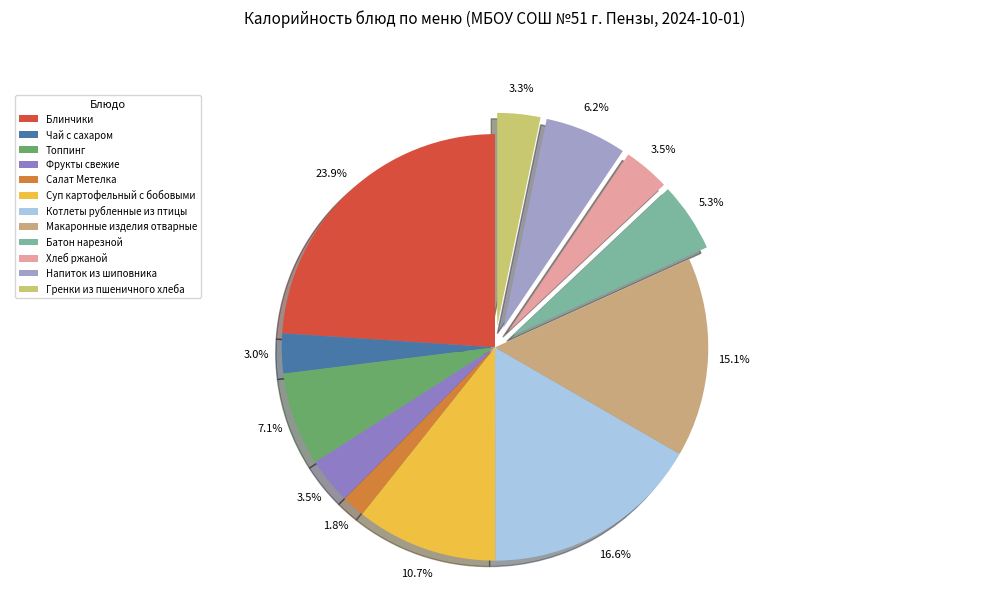

What is the total percentage of Фрукты свежие and Блинчики?

27.4%